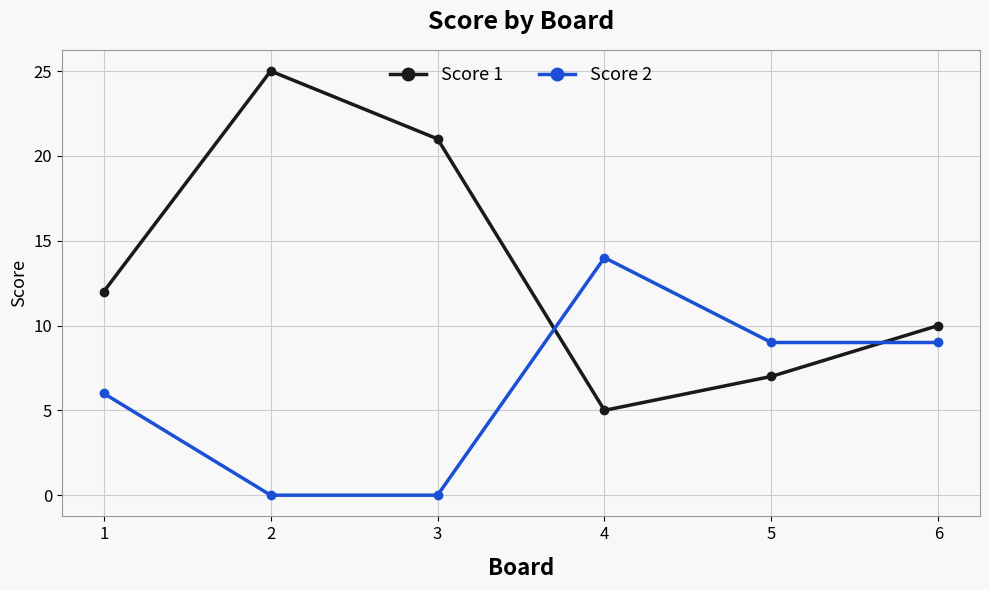

Which series changed the most between 4 and 5?

Score 2